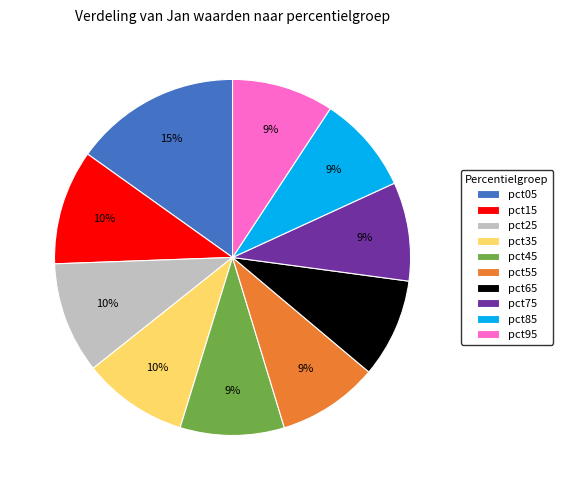

Do pct05 and pct65 together represent more than half of the pie?

No